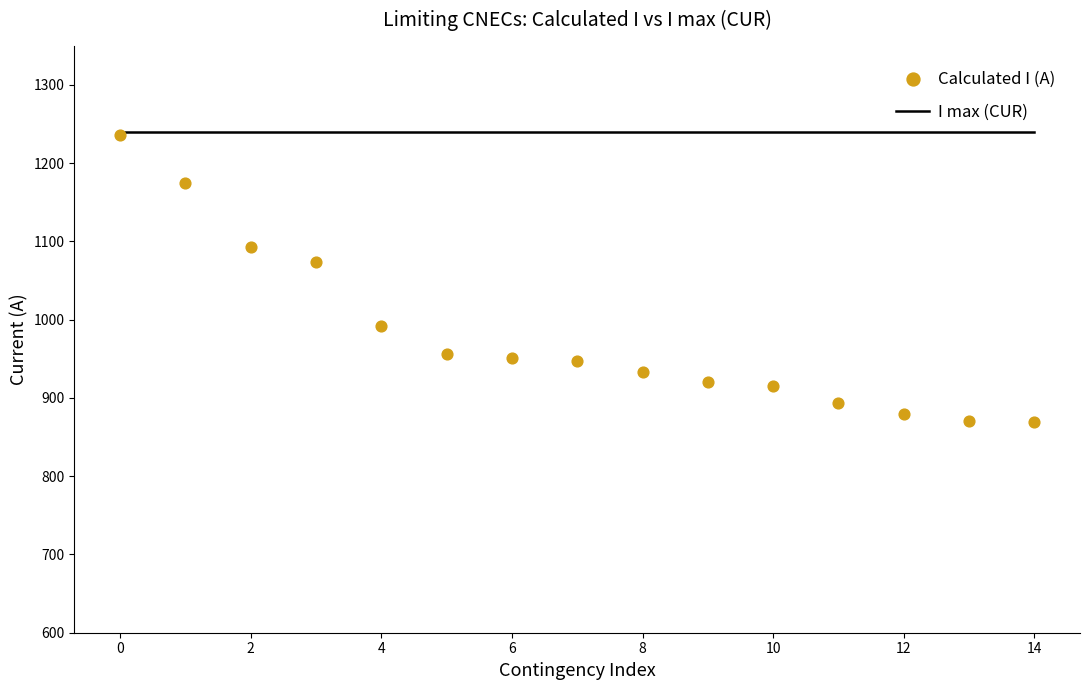

Which series has the largest Y range (max minus min)?

Calculated I (A)